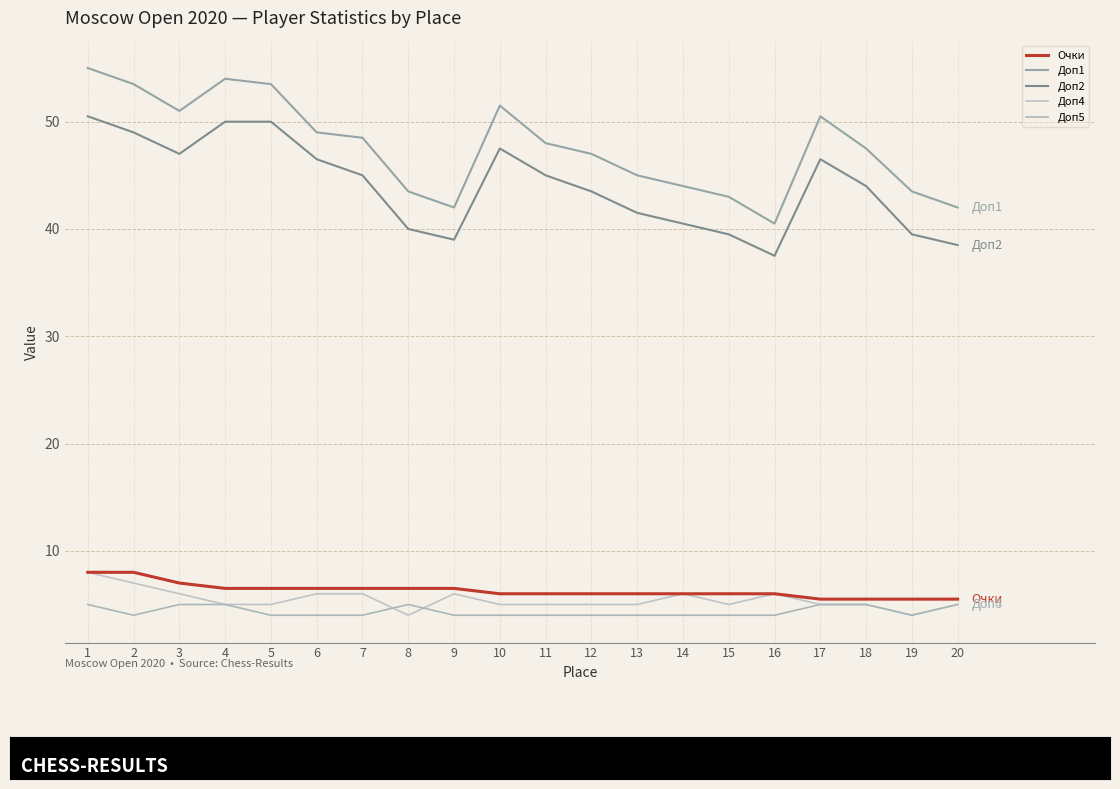

At 16, list the series in order from largest to smallest.

Доп1, Доп2, Очки, Доп4, Доп5